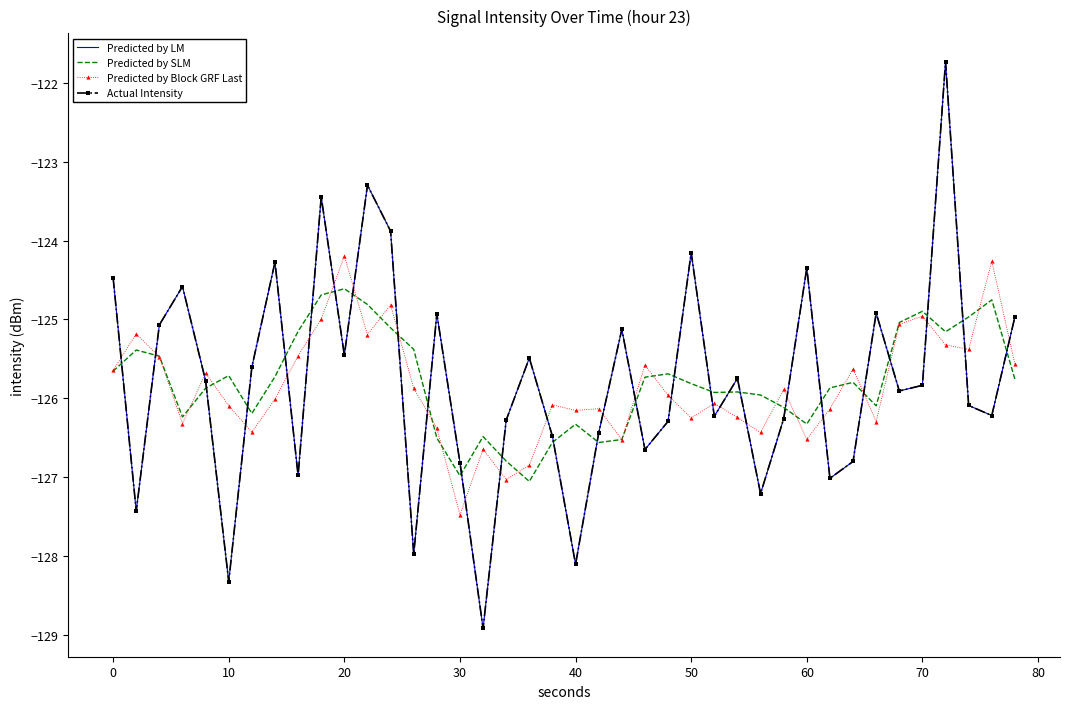

Count the number of data series in this chart.

4